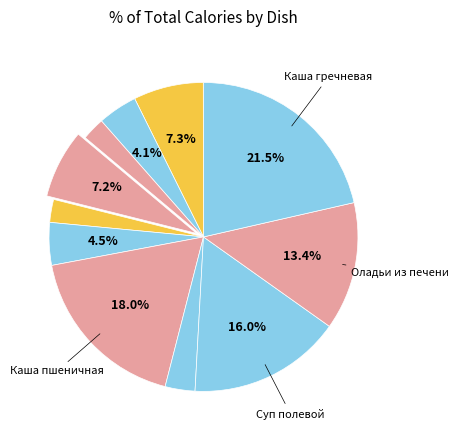

Rank the categories by value from highest to lowest.

Каша гречневая с маслом, Каша пшеничная с маслом, Суп полевой, Оладьи из печени с соусом, Пшеничный (обед), Тефтели рыбные с овощами, Пшеничный (завтрак), Ржано-пшеничный, Салат из свежей капусты, Чай с сахаром, Компот из сухофруктов